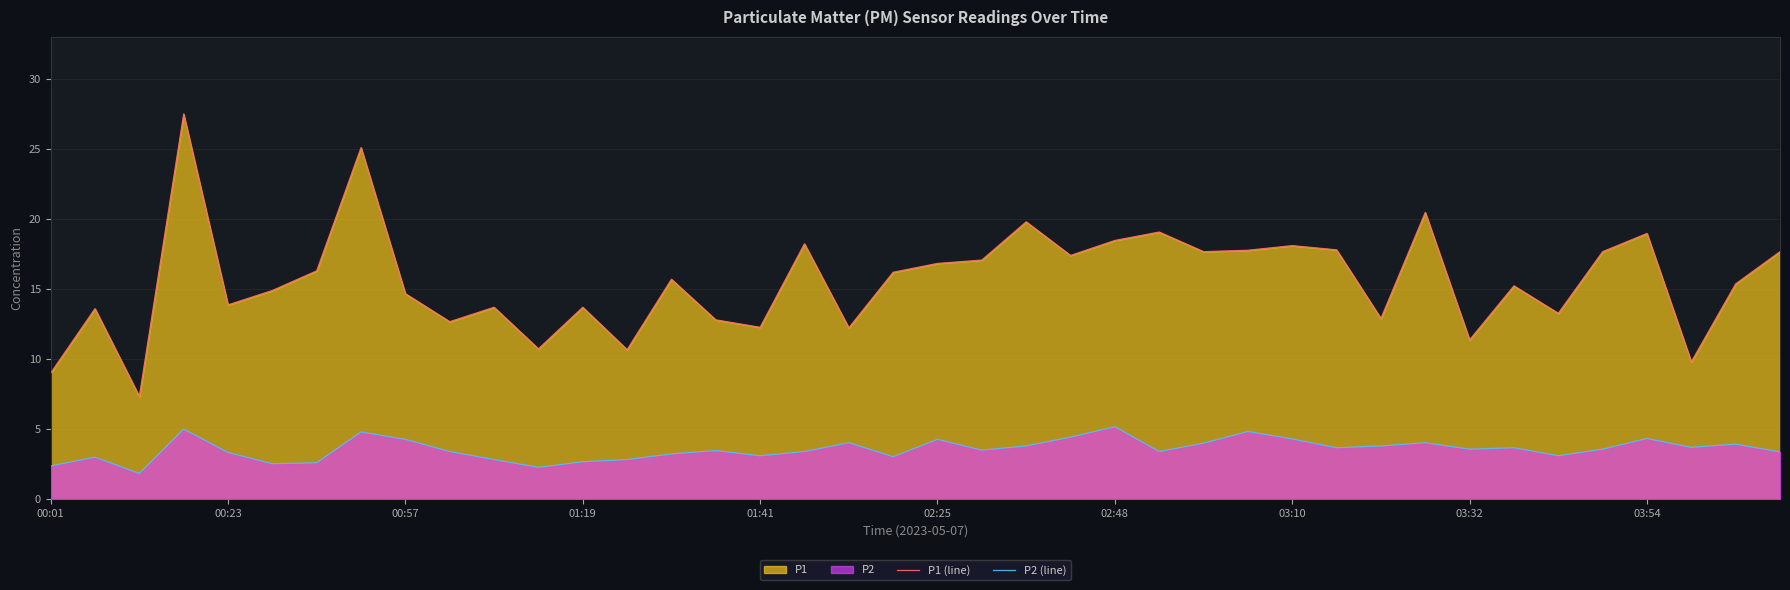

The value of P1 (line) at 02:48 is 18.5. True or false?

True